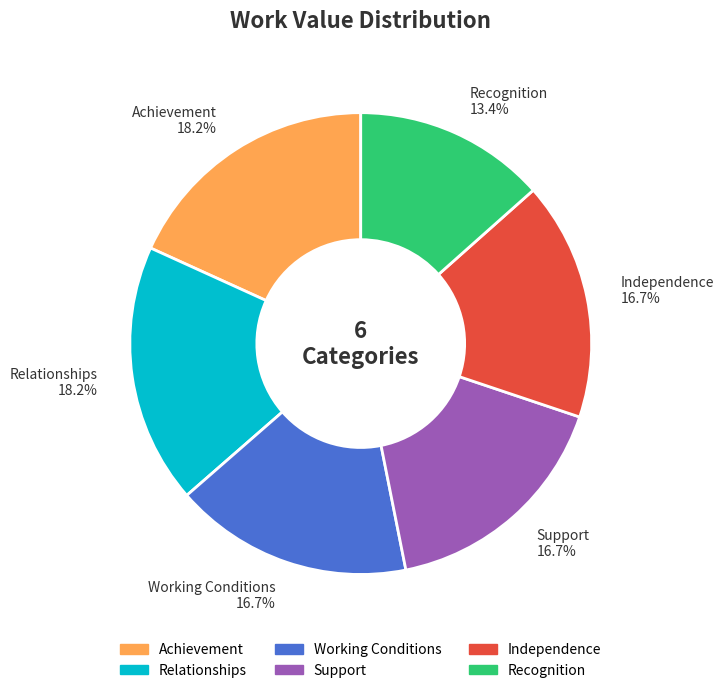

How many slices are in this pie chart?

6